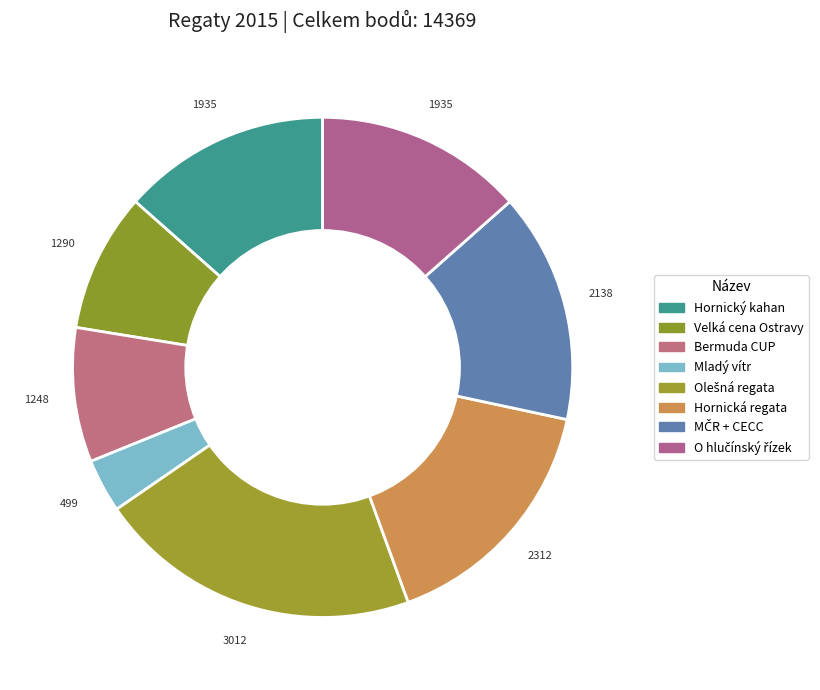

To the nearest percent, what is the average slice percentage?

12%